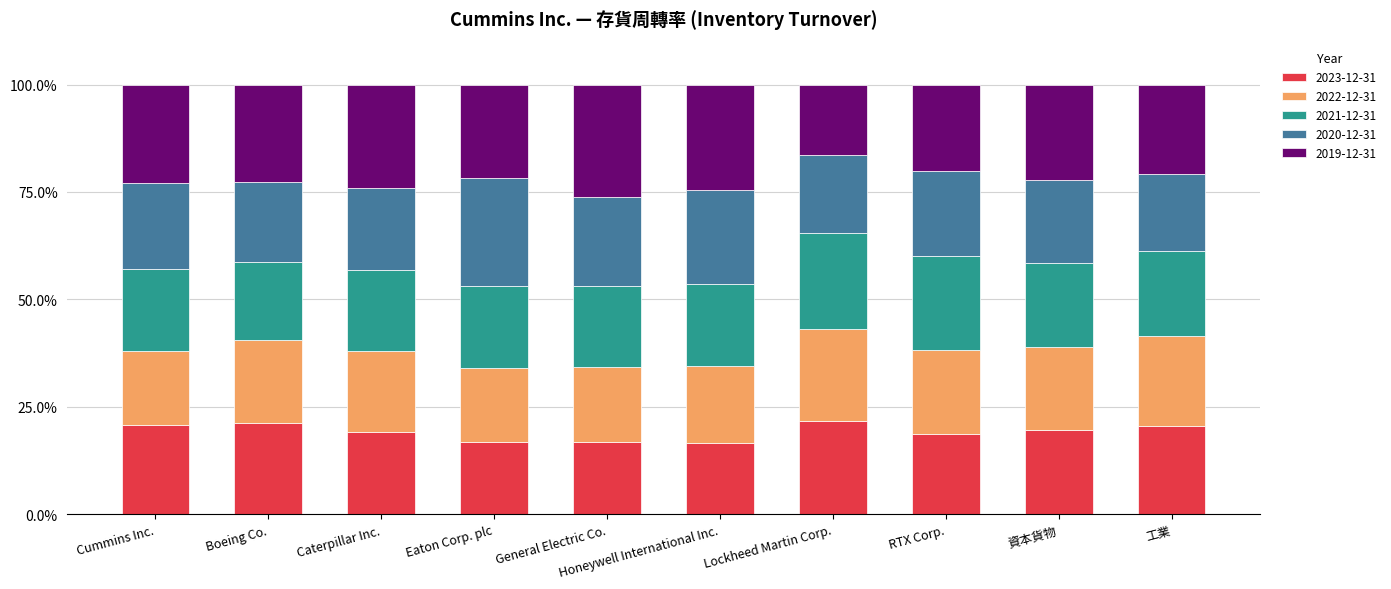

The value of 2023-12-31 at General Electric Co. is 22.7. True or false?

False